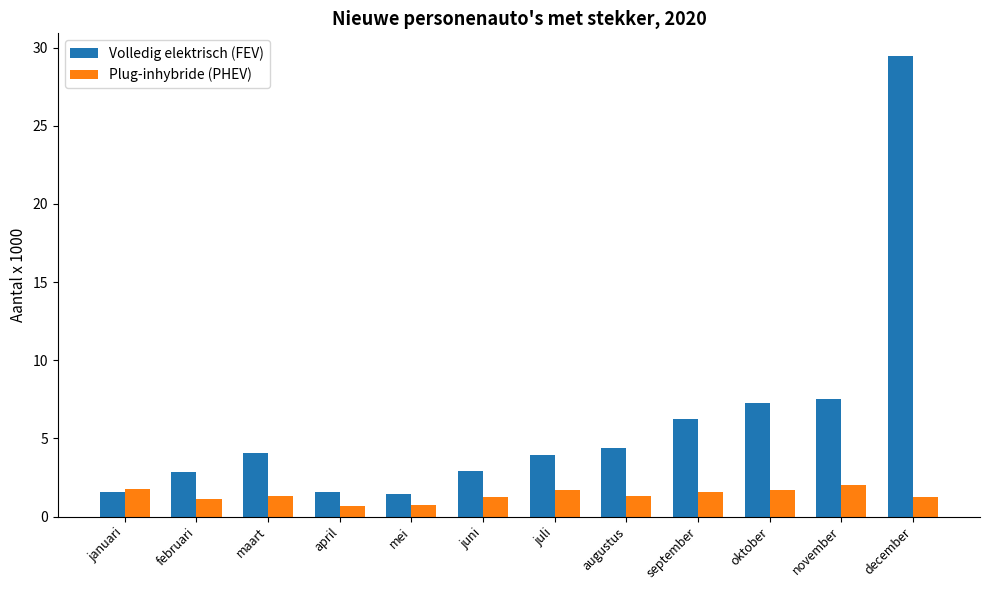

What is the label of the 3rd bar from the left?

maart